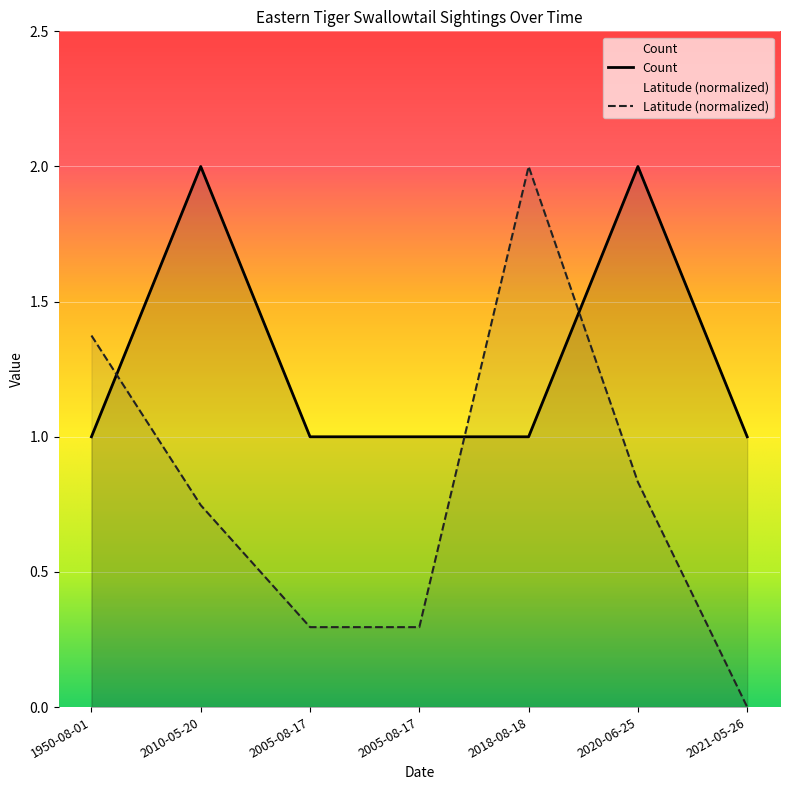

What is the label of the 7th point from the left?

2021-05-26